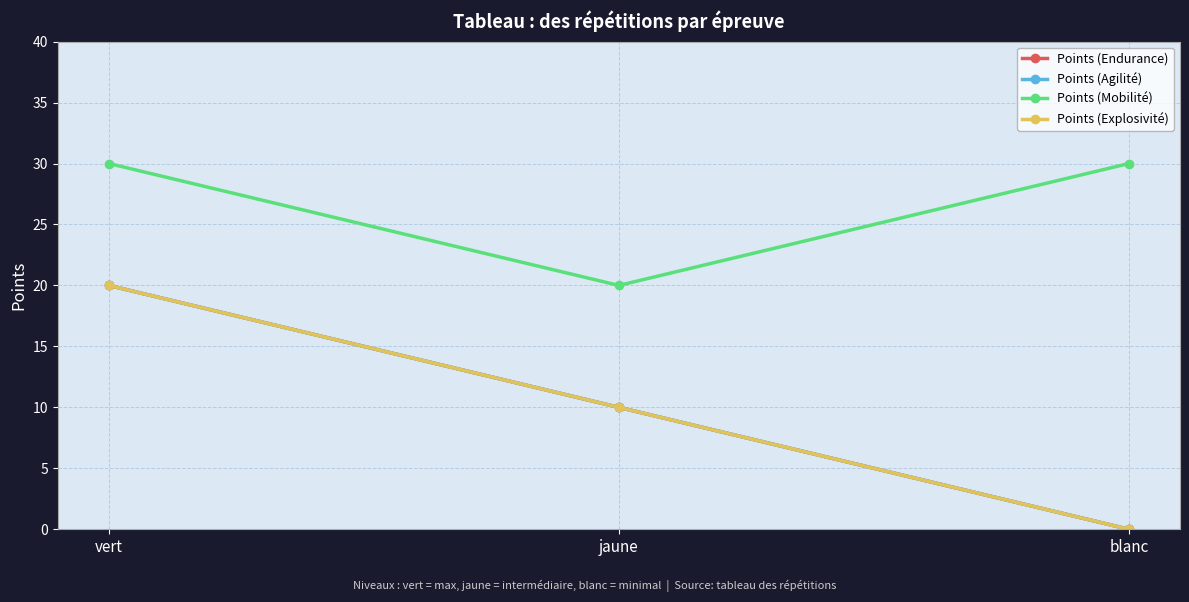

Reading right to left, what are all the values shown in this chart?

Points (Endurance): 0	10	20
Points (Agilité): 0	10	20
Points (Mobilité): 30	20	30
Points (Explosivité): 0	10	20